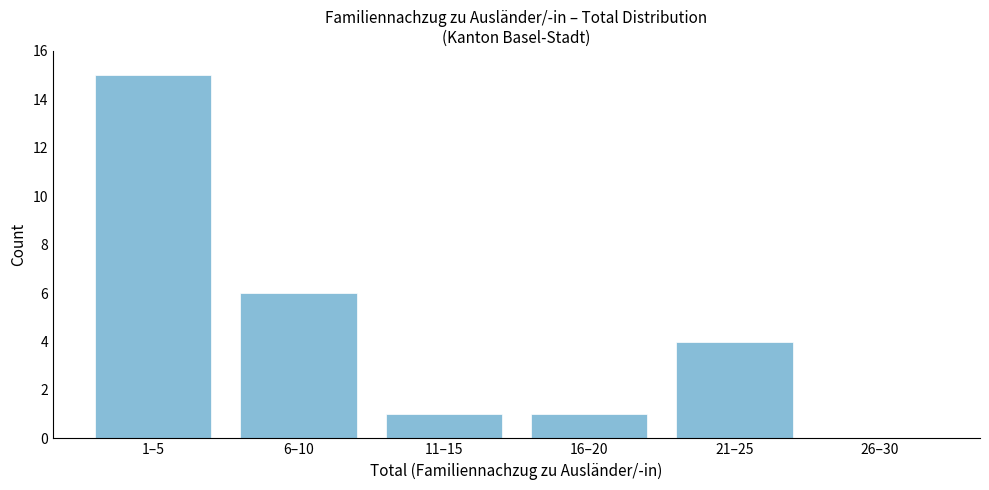

Reading left to right, transcribe all the data shown in this chart.

1–5=15	6–10=6	11–15=1	16–20=1	21–25=4	26–30=0